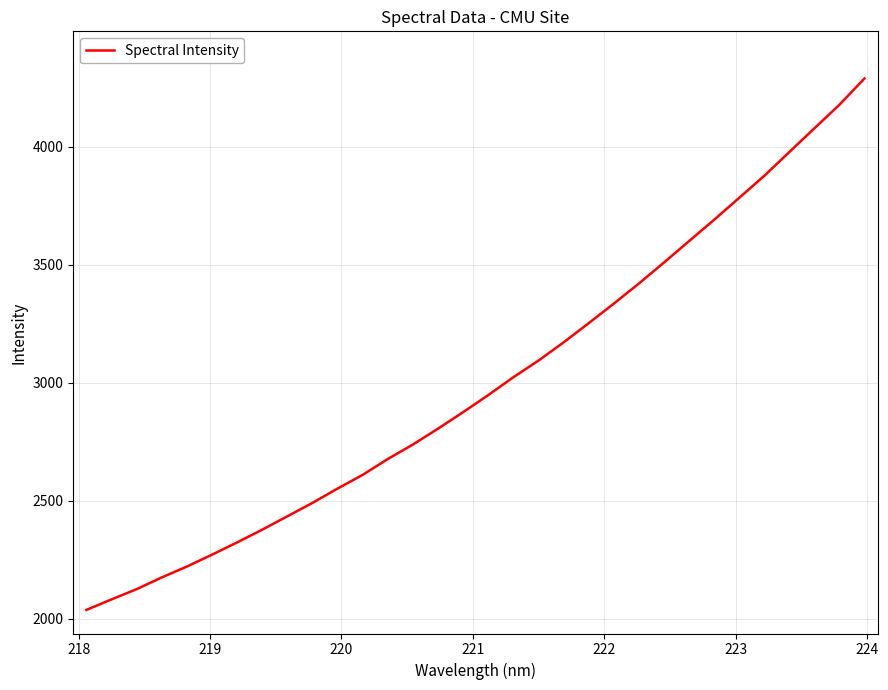

What is the minimum value shown in the chart?

2037.6